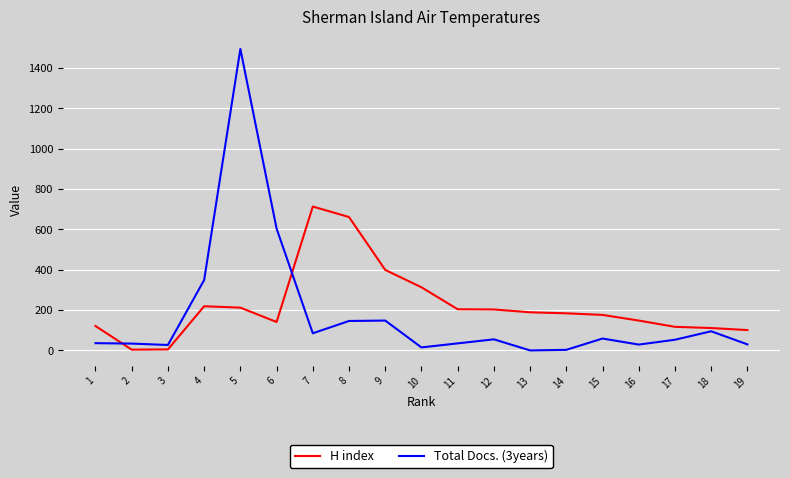

How many interior local peaks does the H index series have?

2